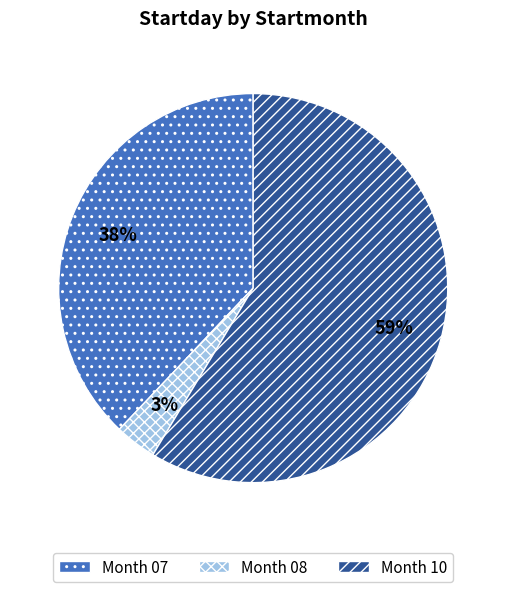

To the nearest percent, what is the average slice percentage?

33%